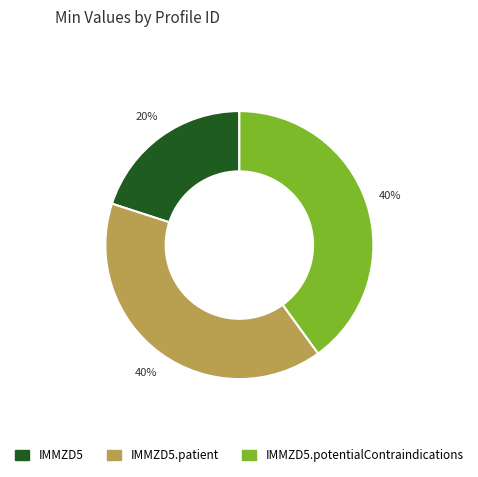

What percentage is the IMMZD5.potentialContraindications slice, to the nearest percent?

40%